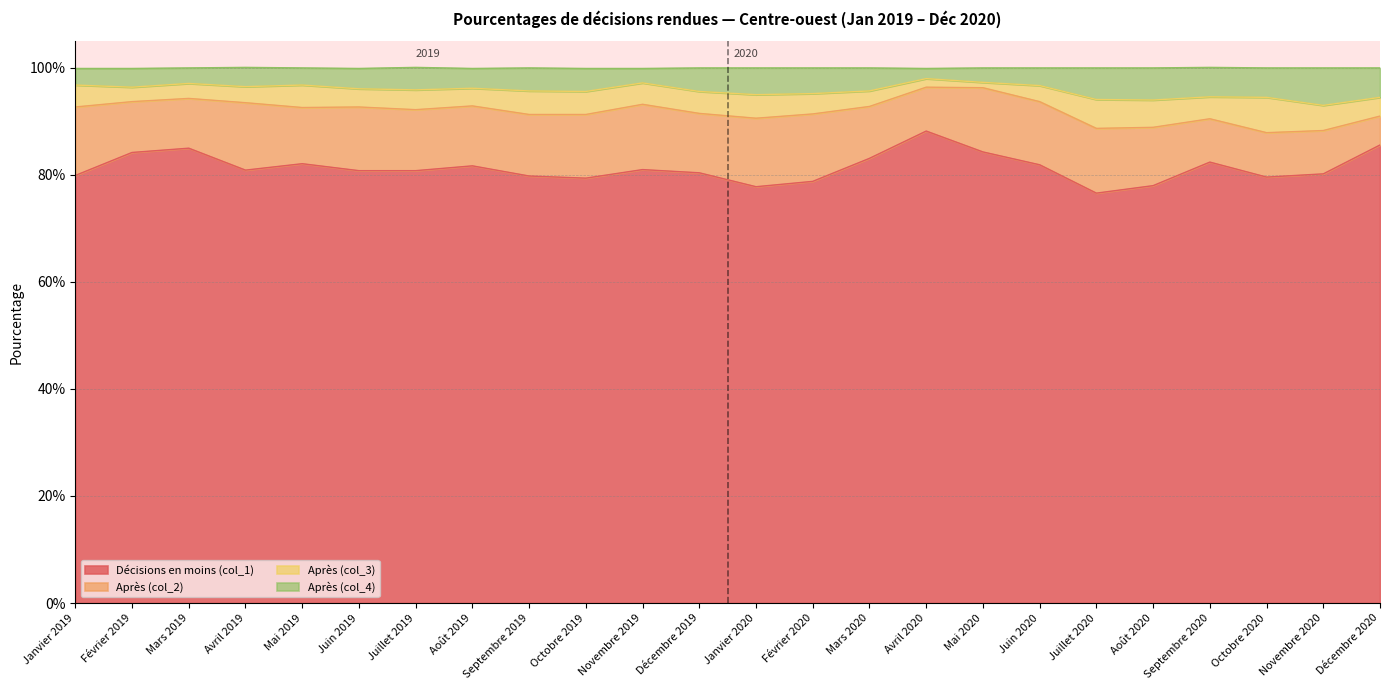

True or false: Après (col_4) and Décisions en moins (col_1) intersect in this chart.

False